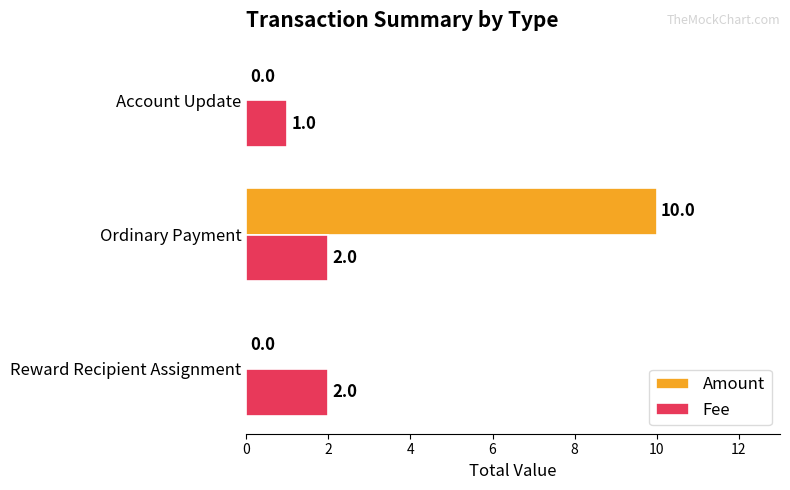

How many Fee values are between 1 and 2?

3